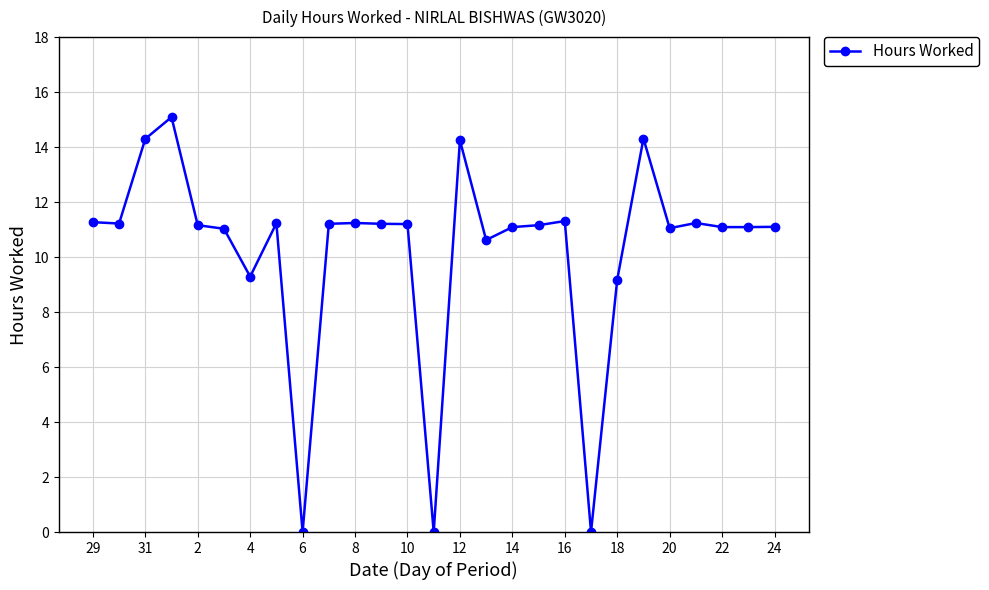

What is the average value?

10.3